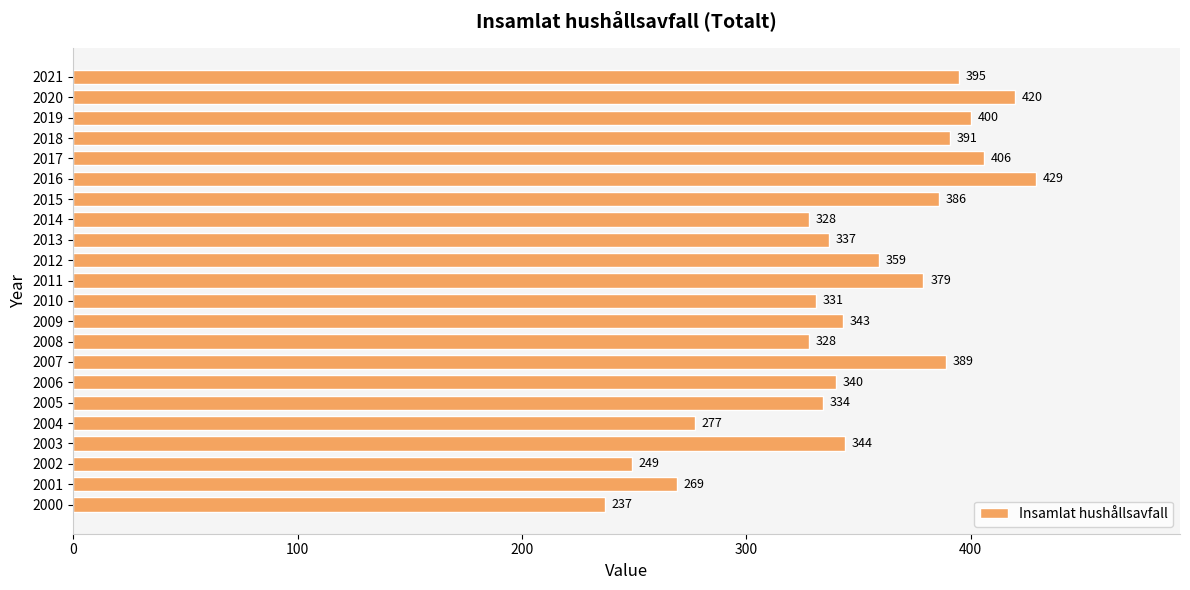

Which has a higher value, 2006 or 2004?

2006